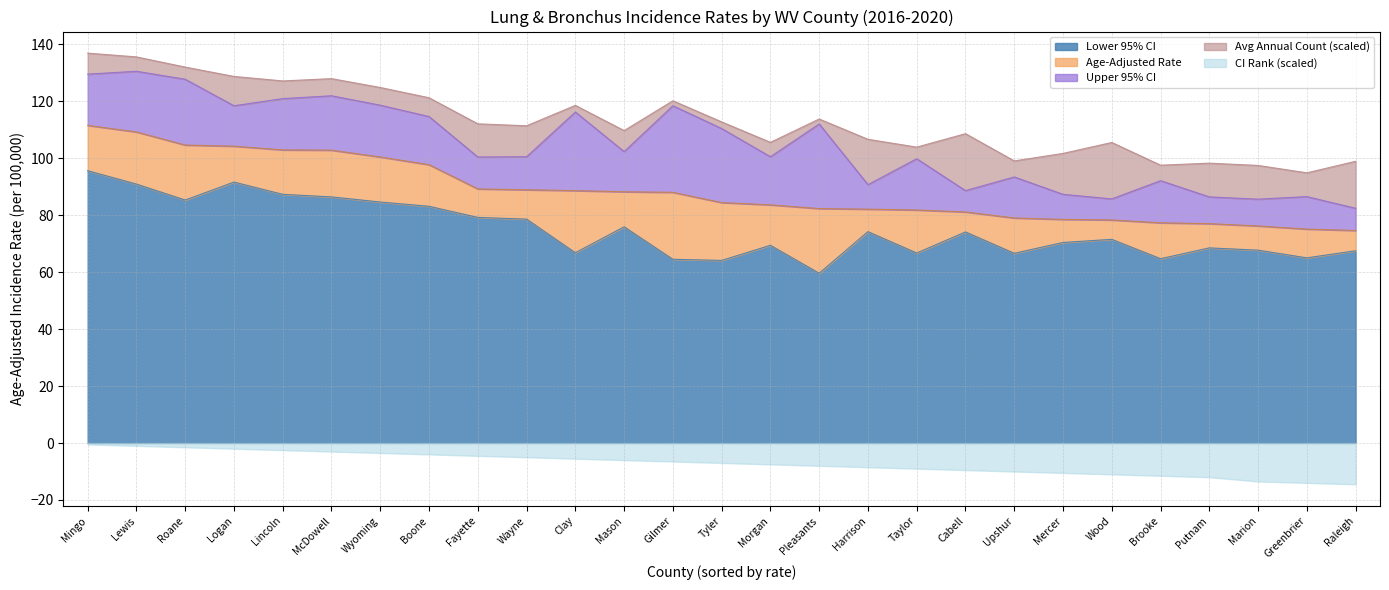

Does the chart display data point markers on the line(s)?

No